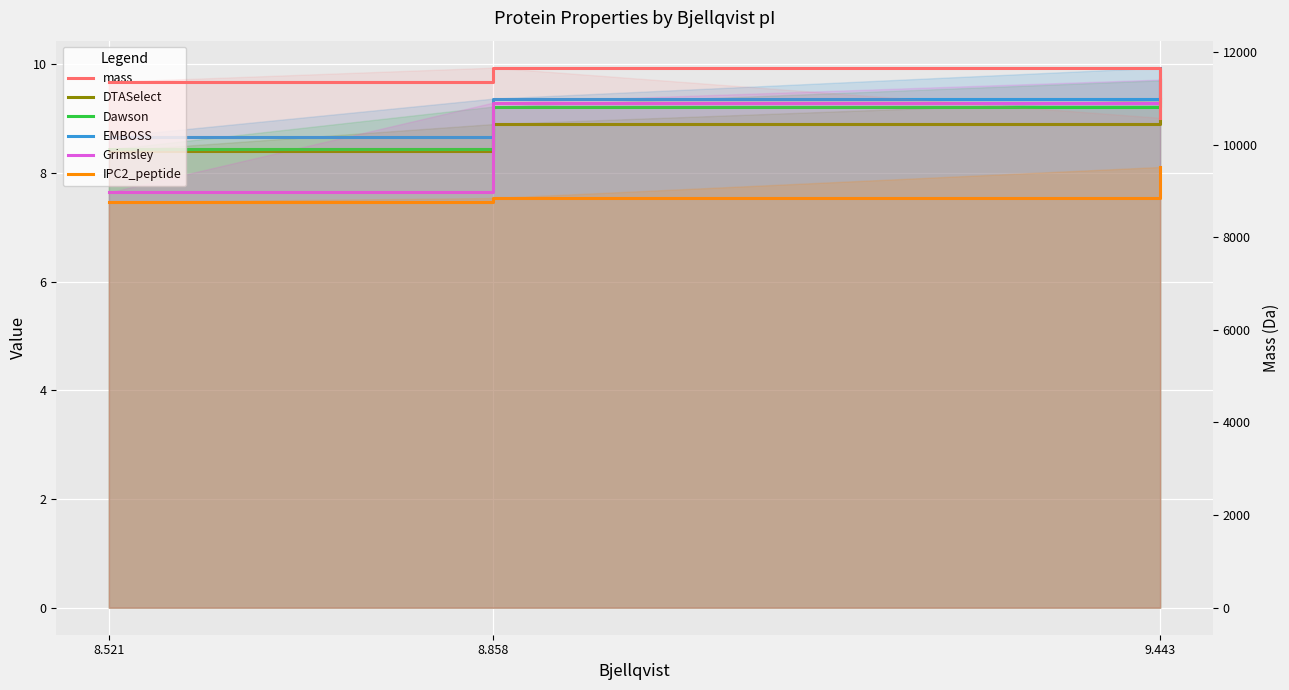

What is the difference between the maximum and second lowest values in the Dawson series?

0.5